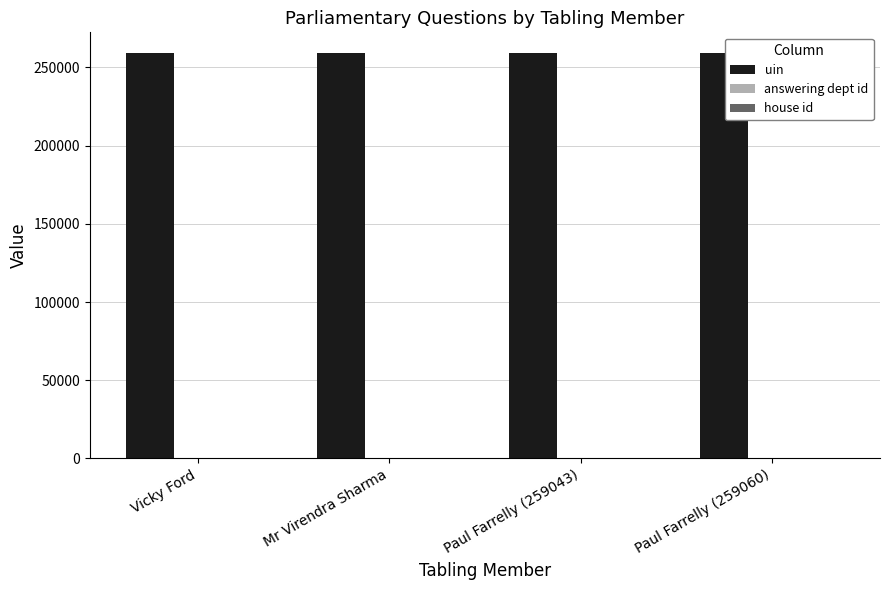

Which series has the largest total across all categories?

uin